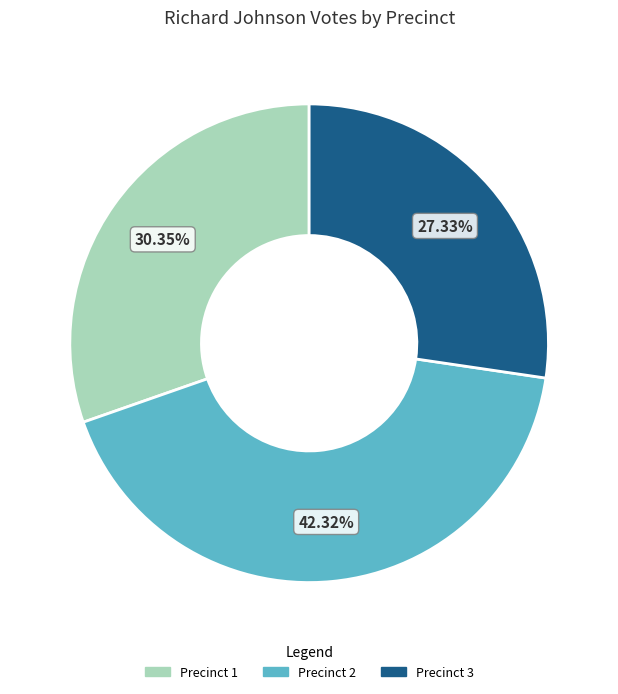

True or false: Precinct 2 accounts for 42% of the total.

True